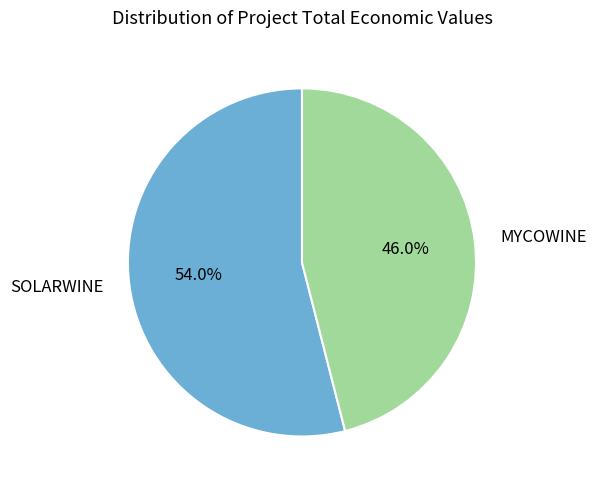

Do MYCOWINE and SOLARWINE together represent more than half of the pie?

Yes